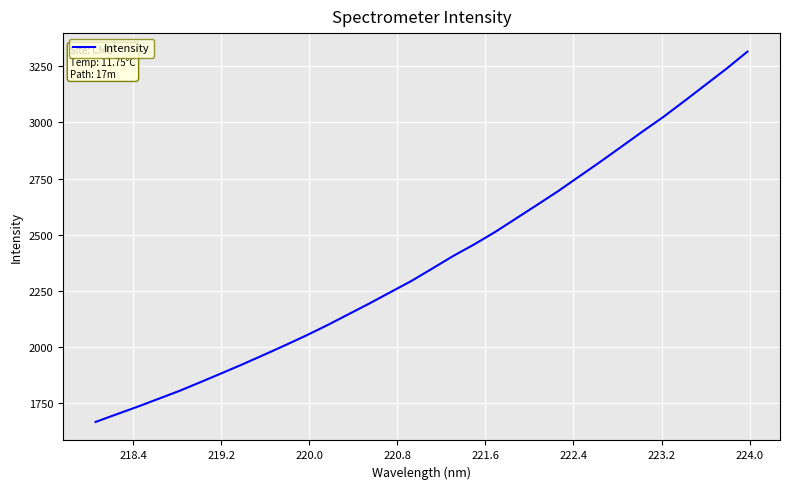

What is the difference between the maximum and minimum values?

1648.8